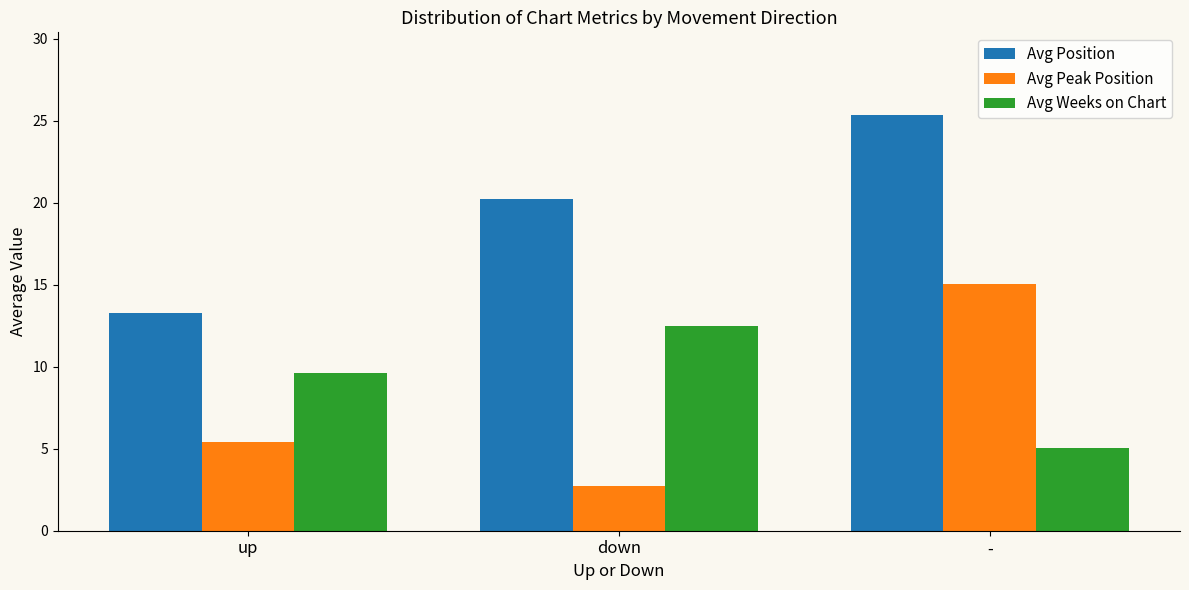

How many data points in Avg Weeks on Chart are above 9?

2